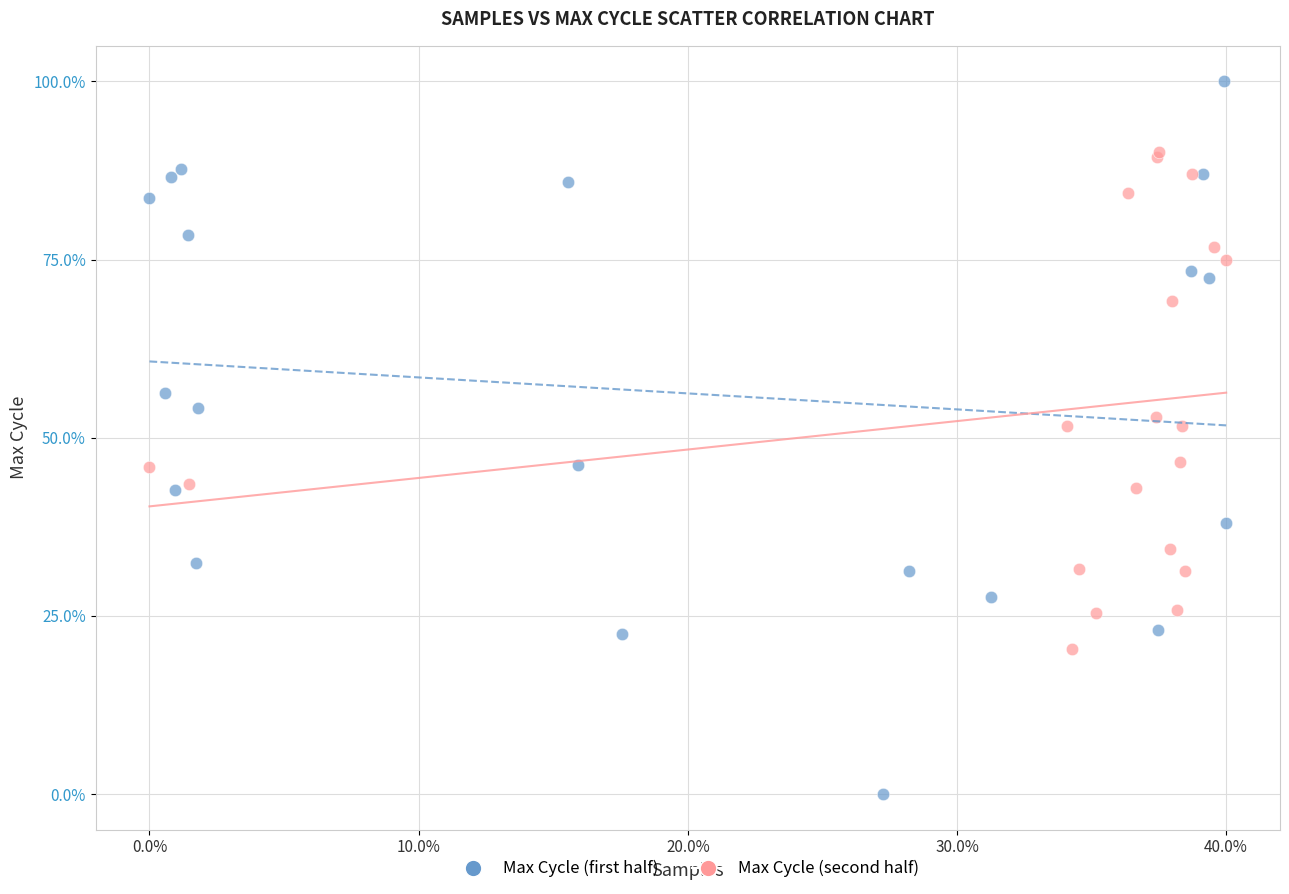

What are all the series names shown in the legend?

Max Cycle (first half), Max Cycle (second half)